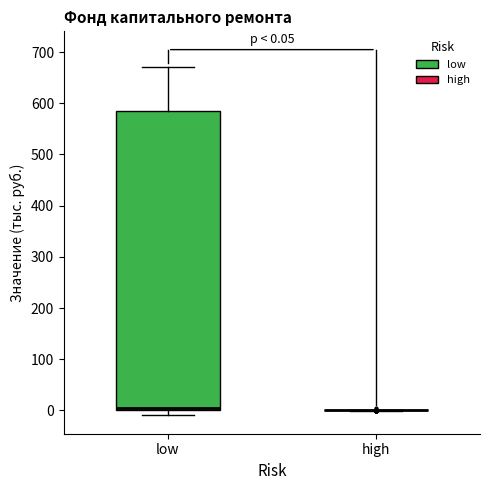

Which box is the tallest, from its lower edge to its upper edge?

low